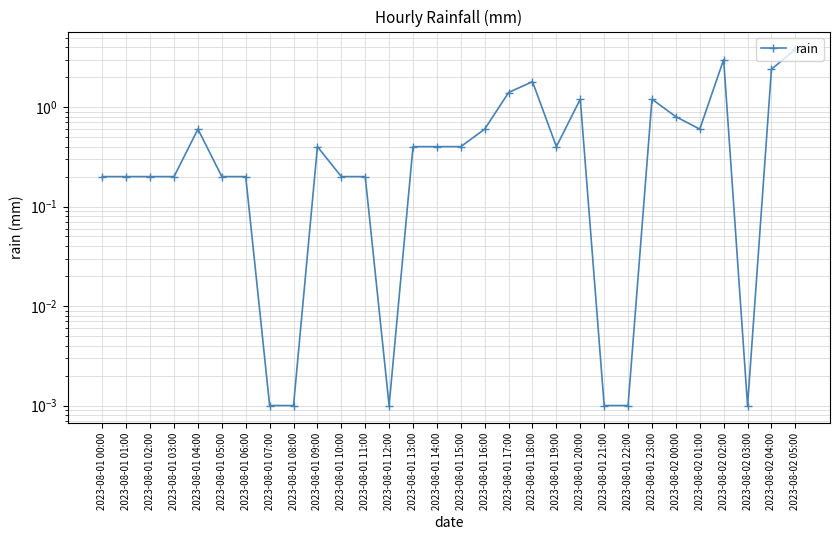

Is it true that the value at 2023-08-01 21:00 is 0.0?

True